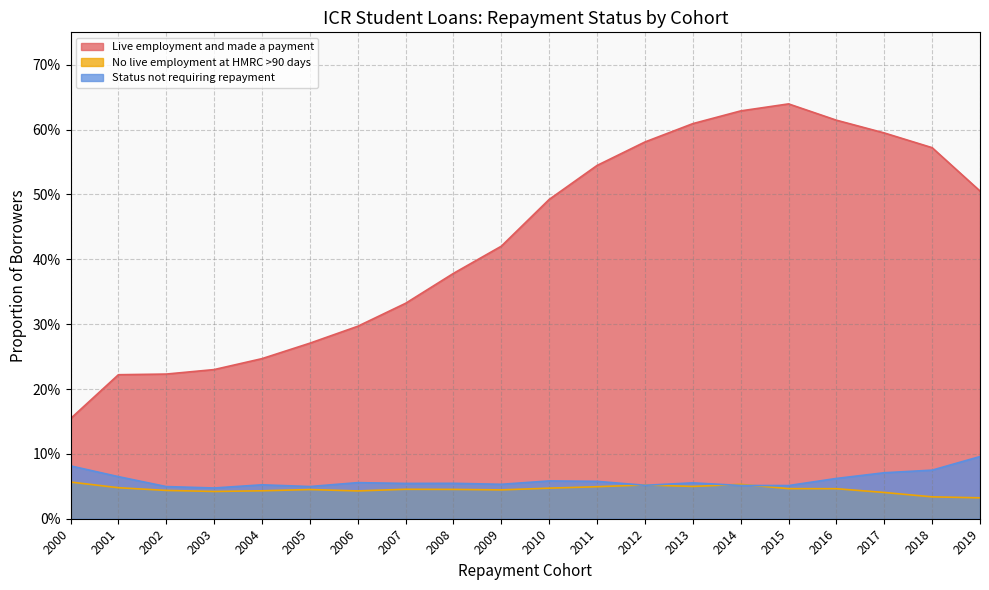

What is the total value across all series at 2011?

0.7